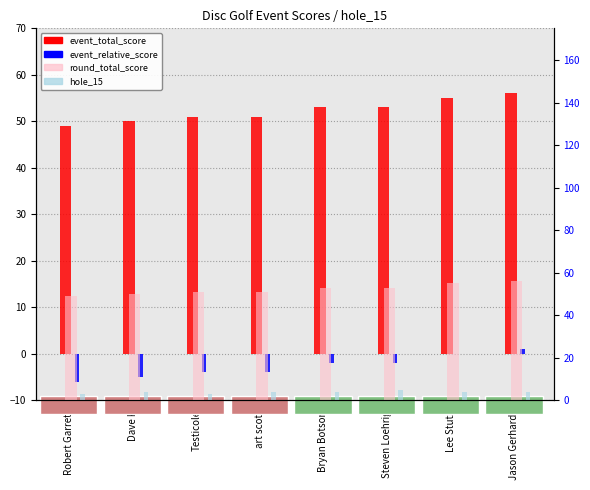

What is the label of the 8th bar from the left?

Jason Gerhardt